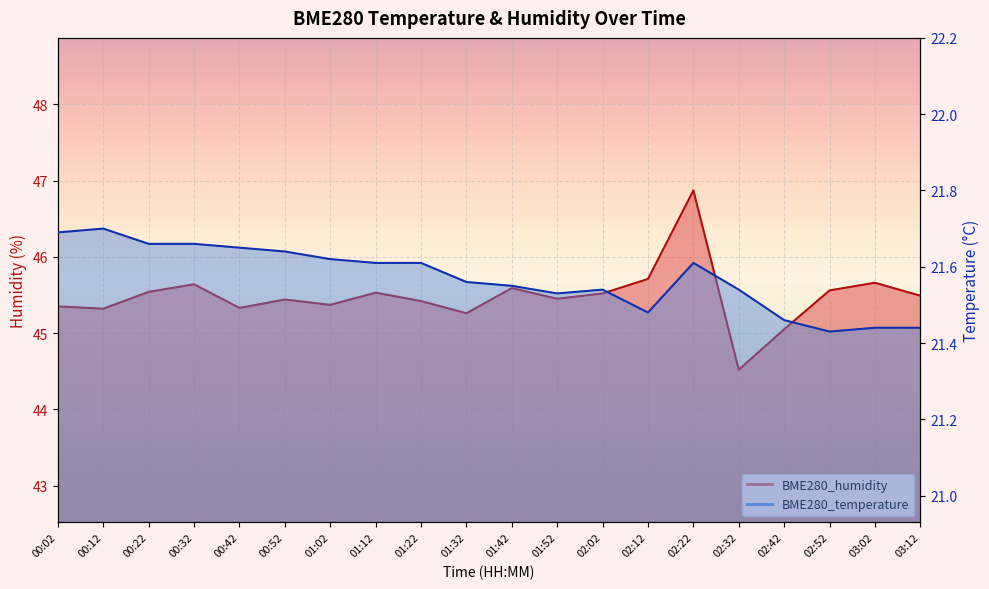

In BME280_humidity, how many points are lower than both neighbors (excluding endpoints)?

6